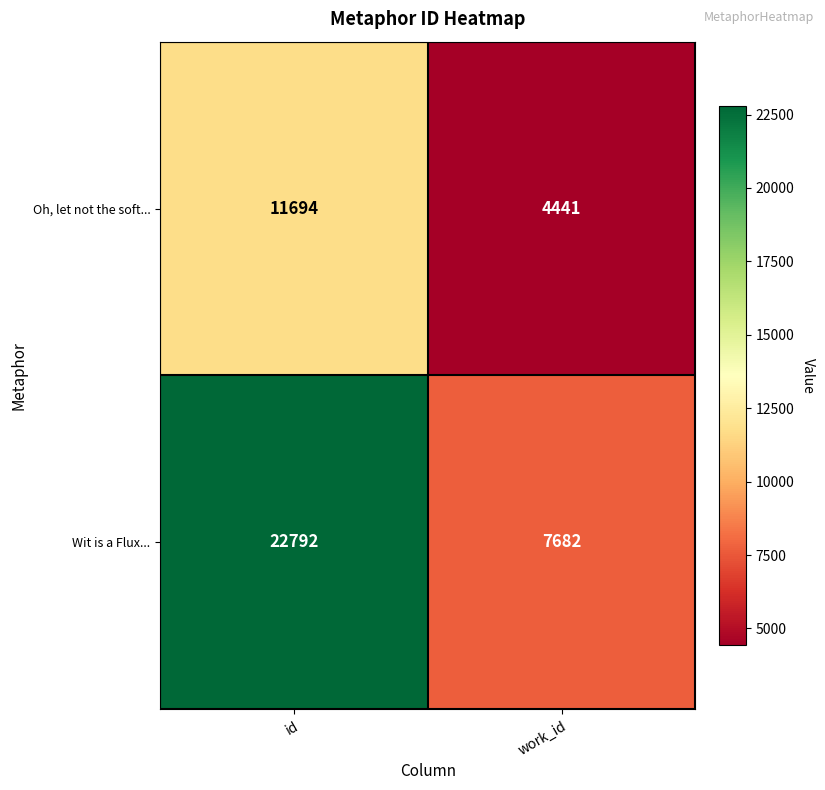

Is it true that Wit is a Flux... equals 22792 at id?

True